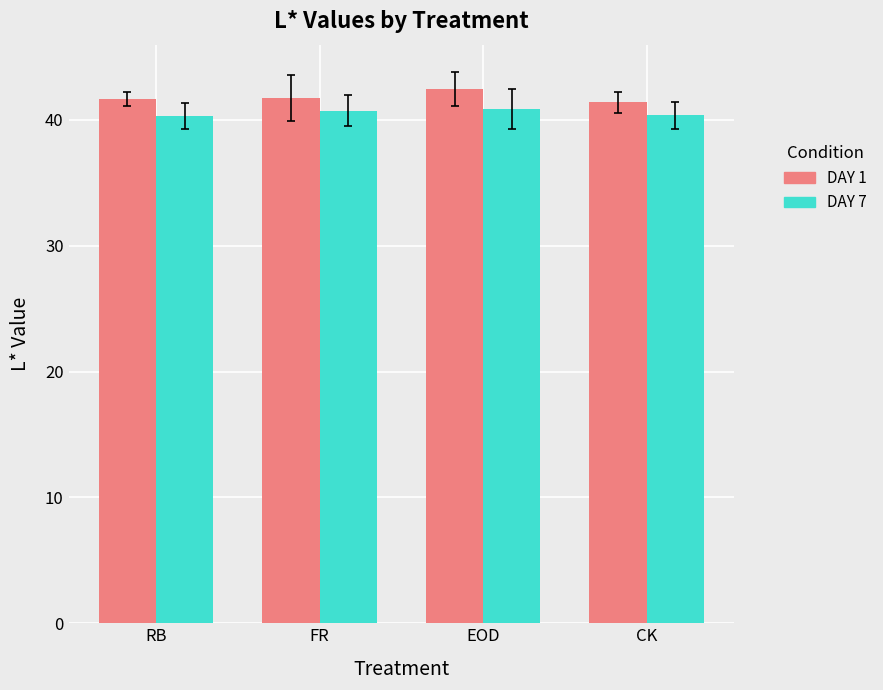

At which category is the sum across all series the highest?

EOD